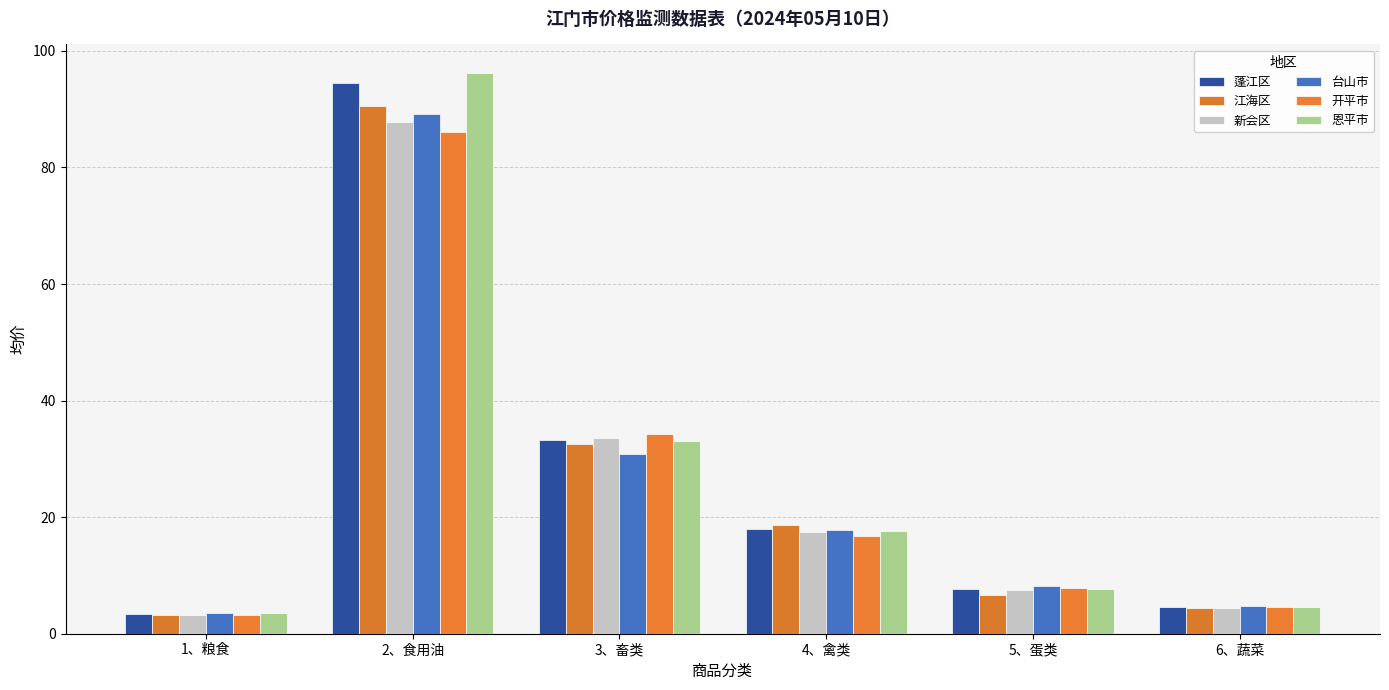

At which label does 恩平市 reach its peak?

2、食用油